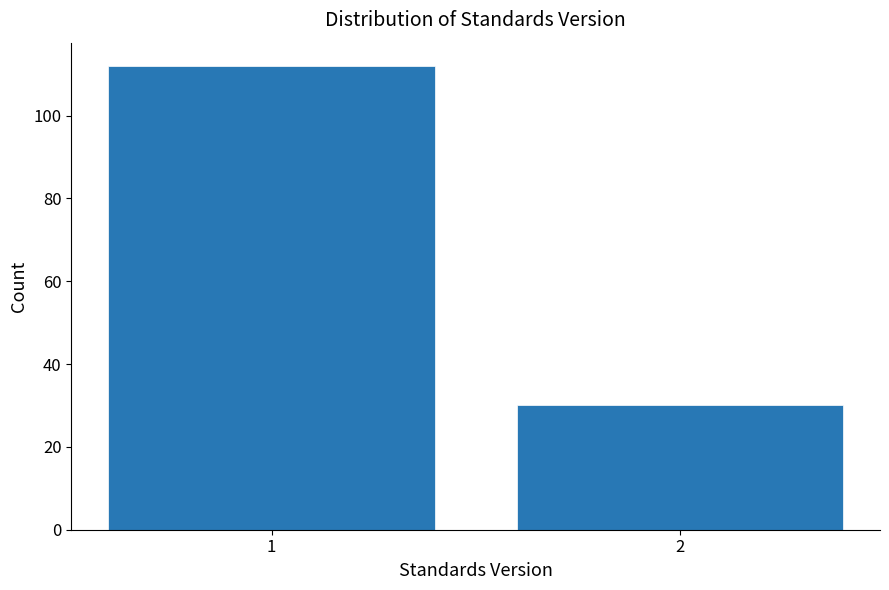

Reading left to right, extract all data points from this chart.

112	30